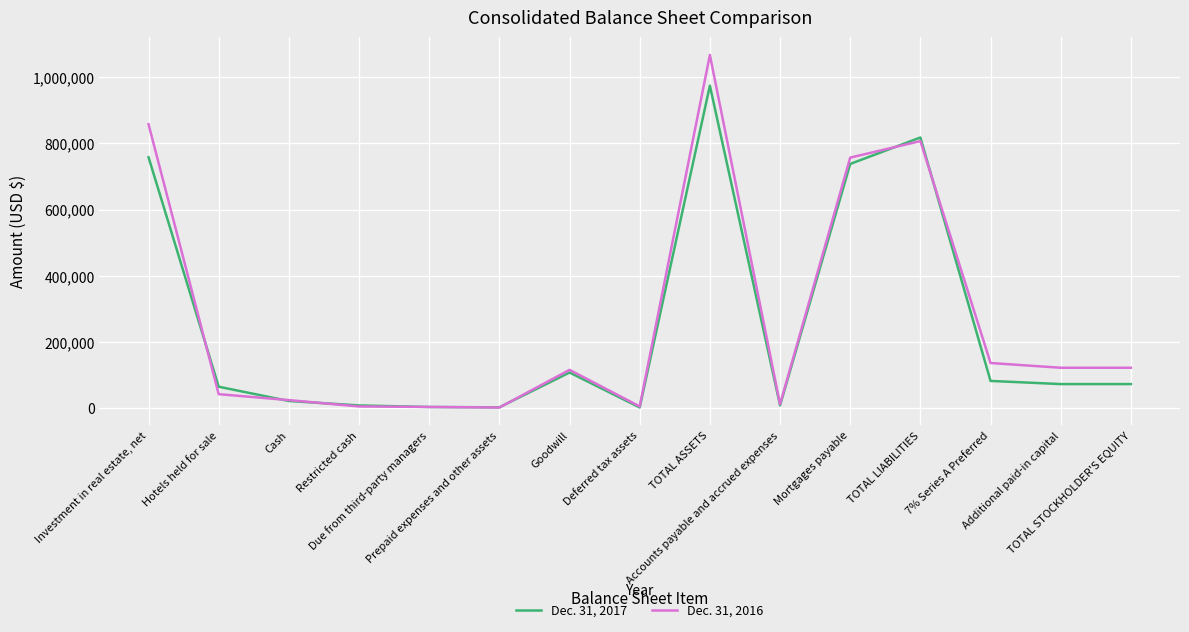

At which label does Dec. 31, 2017 first exceed 73548?

Investment in real estate, net